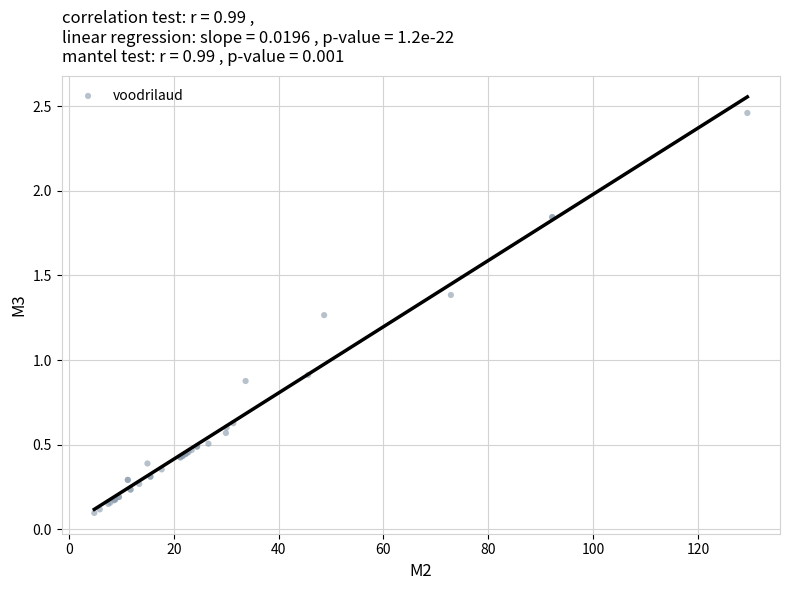

What Y value in the scatter plot is closest to 1?

0.9